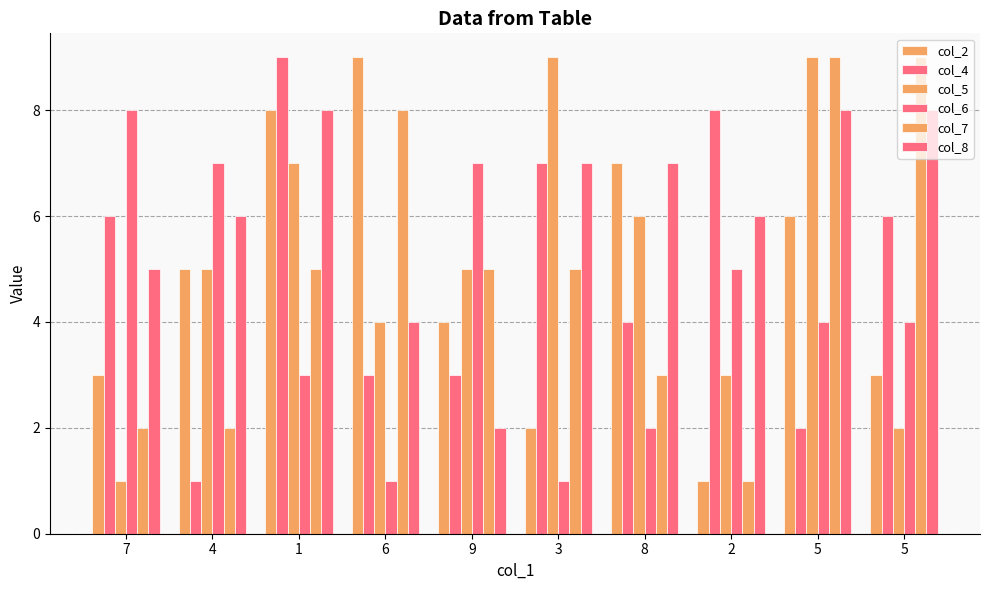

Reading left to right, list all the values displayed in this chart.

col_2: 3	5	8	9	4	2	7	1	6	3
col_4: 6	1	9	3	3	7	4	8	2	6
col_5: 1	5	7	4	5	9	6	3	9	2
col_6: 8	7	3	1	7	1	2	5	4	4
col_7: 2	2	5	8	5	5	3	1	9	9
col_8: 5	6	8	4	2	7	7	6	8	8